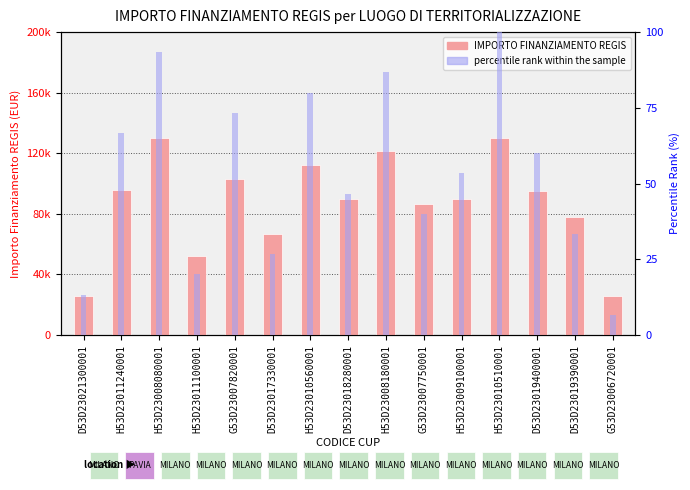

How many values in the percentile rank within the sample series exceed 53?

8